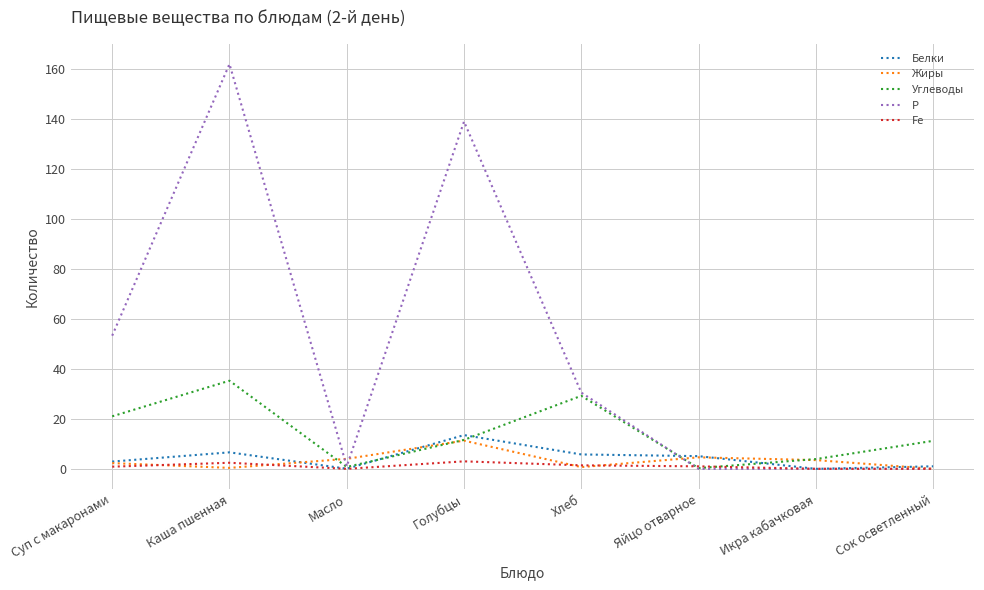

True or false: Углеводы has a value of 21.0 at Суп с макаронами.

True